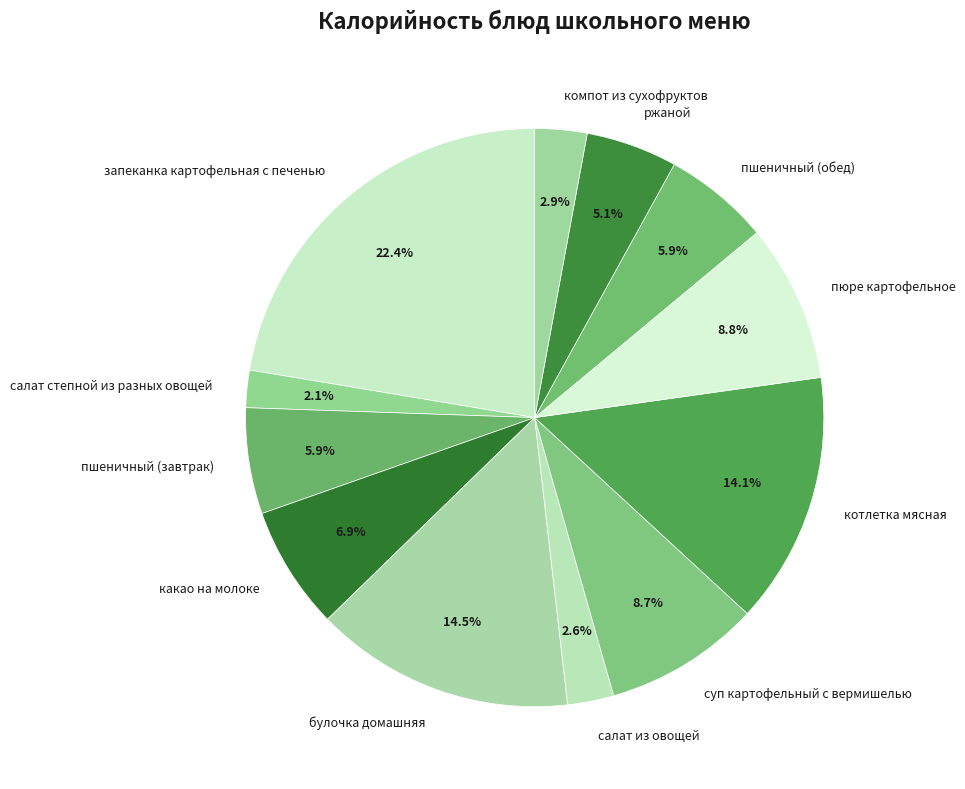

To the nearest percent, what is the combined percentage of пшеничный (обед) and салат степной из разных овощей?

8%